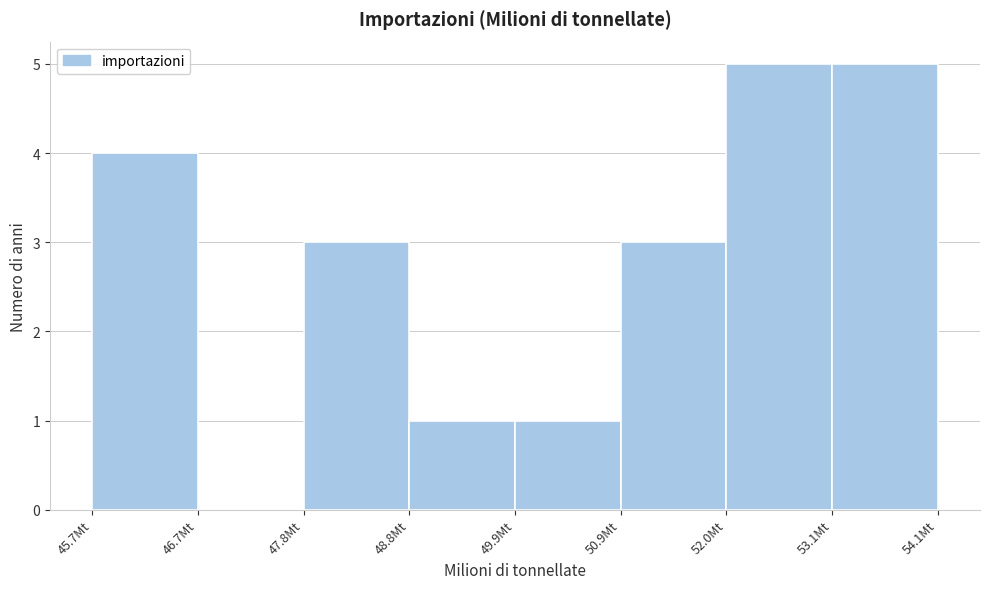

Reading left to right, transcribe this chart: for each bar, give the range it covers on the x-axis and its height. Neither the bar edges nor the heights are printed on the chart, so give them approximately, as read against the axes.

45.6 to 46.8: 4
46.8 to 47.8: 0
47.8 to 48.8: 3
48.8 to 49.8: 1
49.8 to 51.0: 1
51.0 to 52.0: 3
52.0 to 53.0: 5
53.0 to 54.2: 5